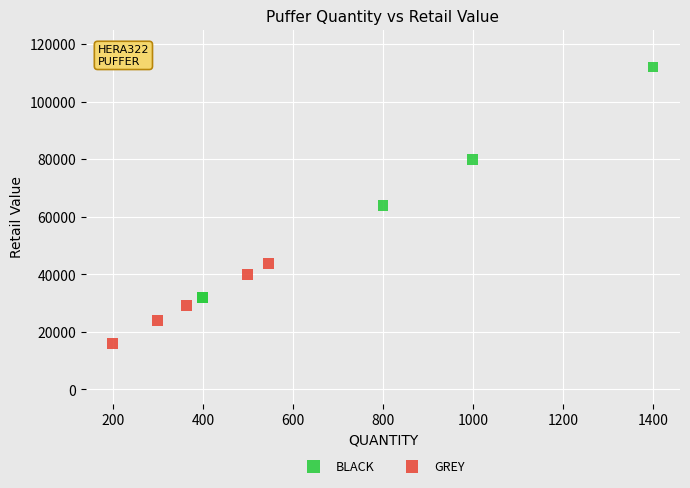

Which series reaches the minimum Y coordinate?

GREY